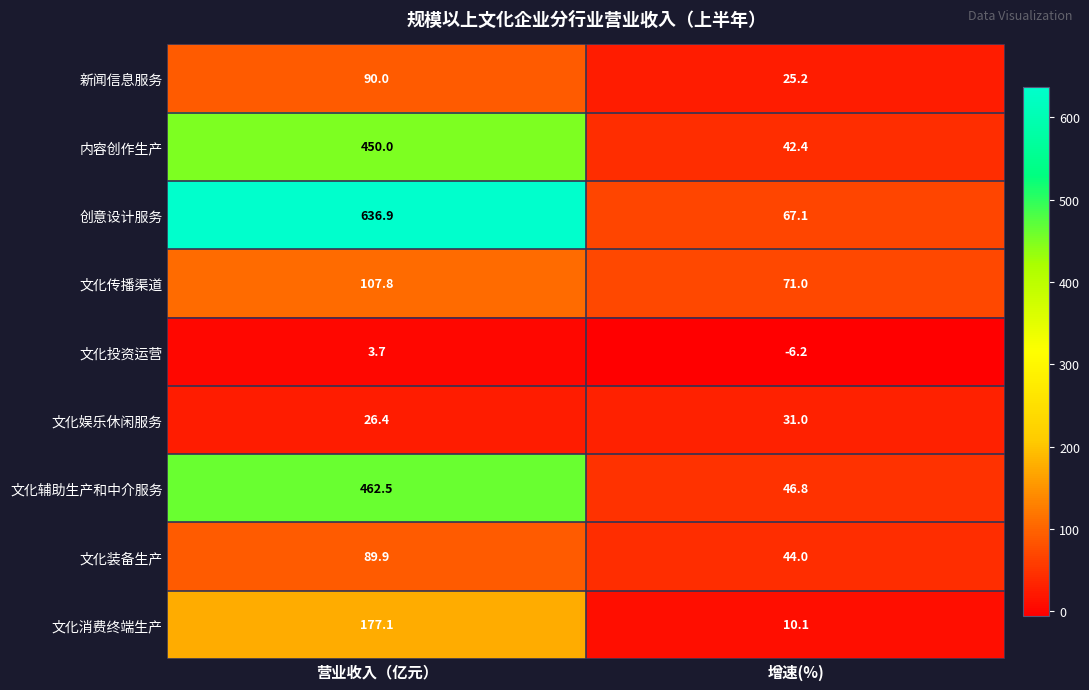

What is the maximum value for 文化消费终端生产?

177.1